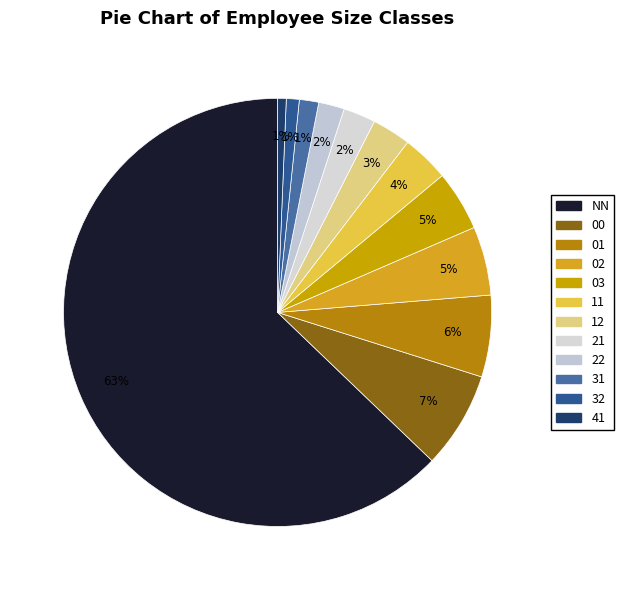

Which has a higher value, 02 or 12?

02